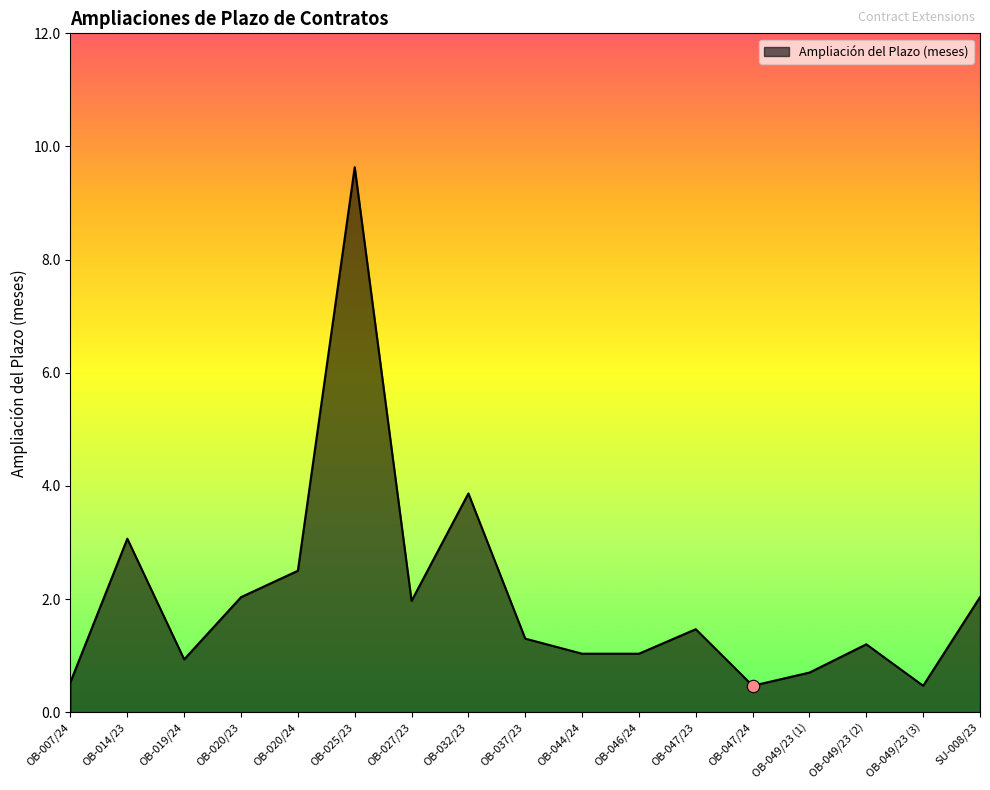

Between OB-047/24 and OB-044/24, which is larger?

OB-044/24